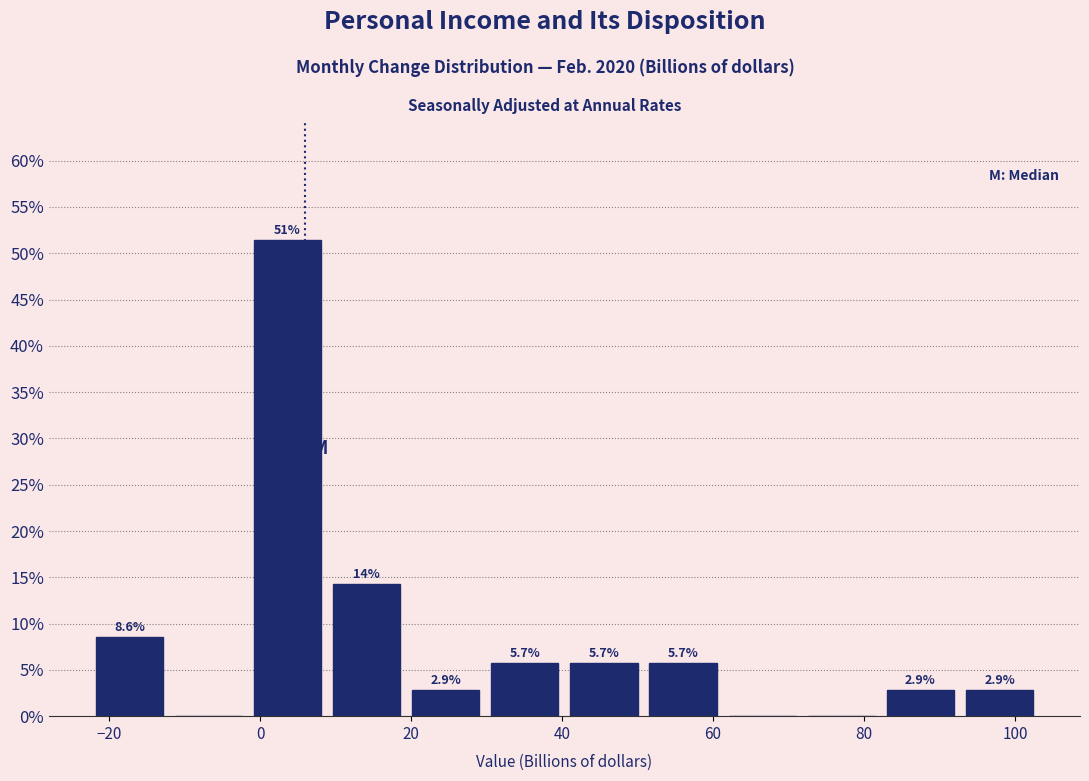

Over which range of the x-axis is the bar tallest?

-2 to 8